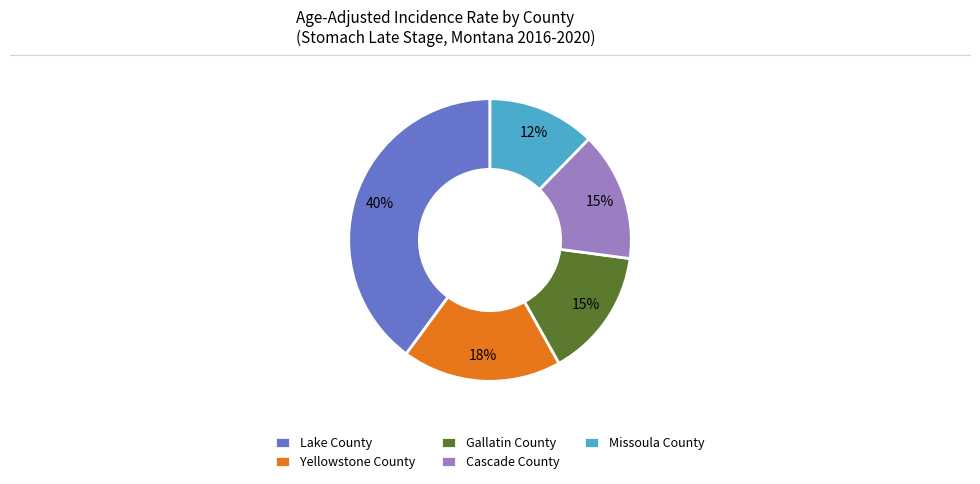

Does Missoula County account for over 50% of the chart?

No